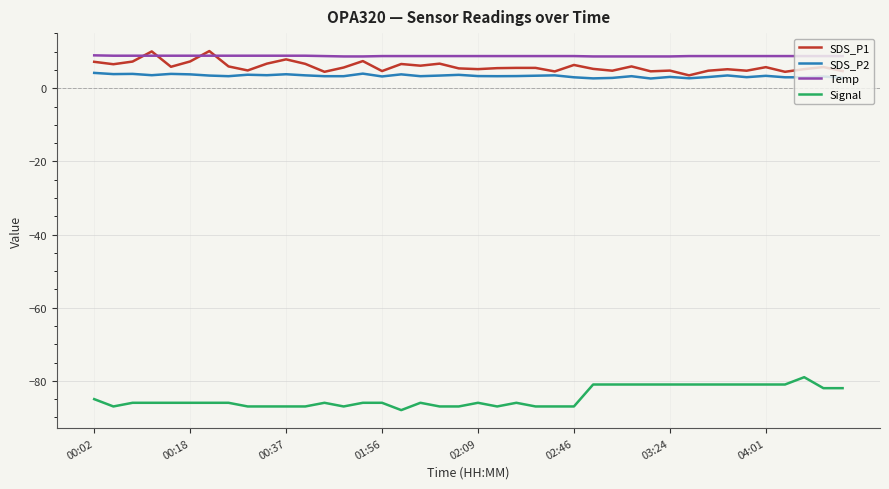

What is the greatest value displayed?

10.2